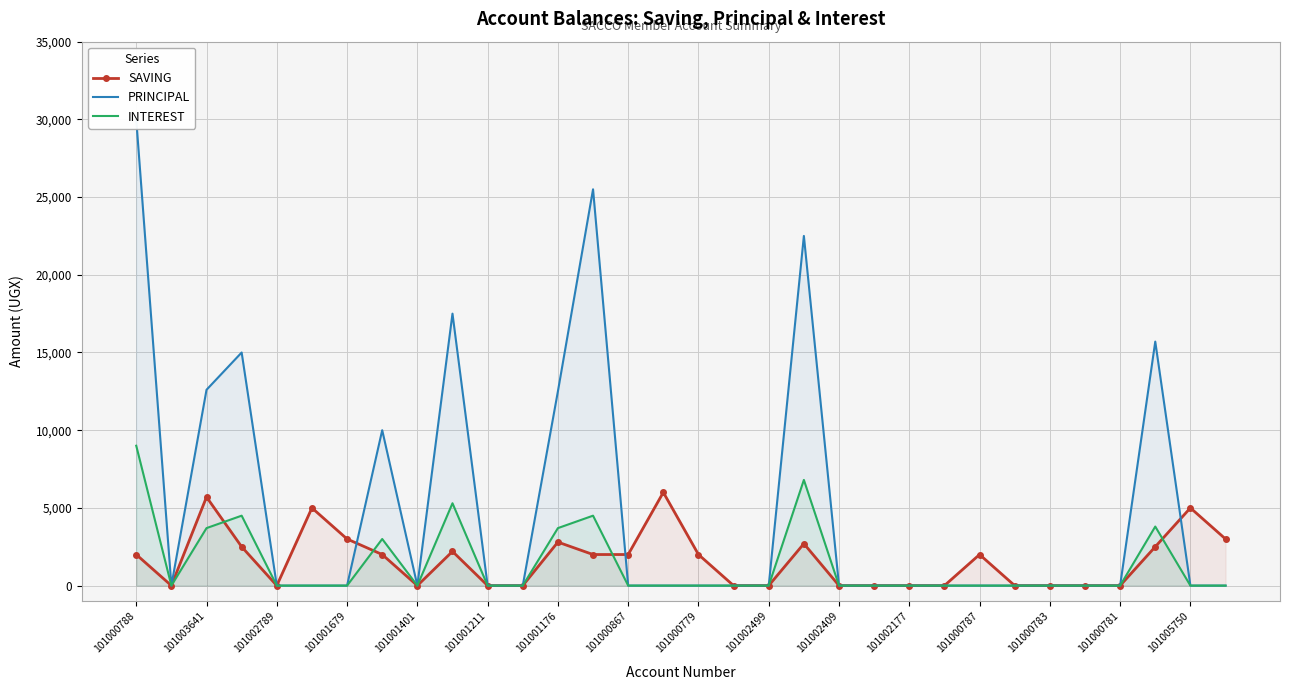

List the series in order of their peak value, highest first.

PRINCIPAL, INTEREST, SAVING